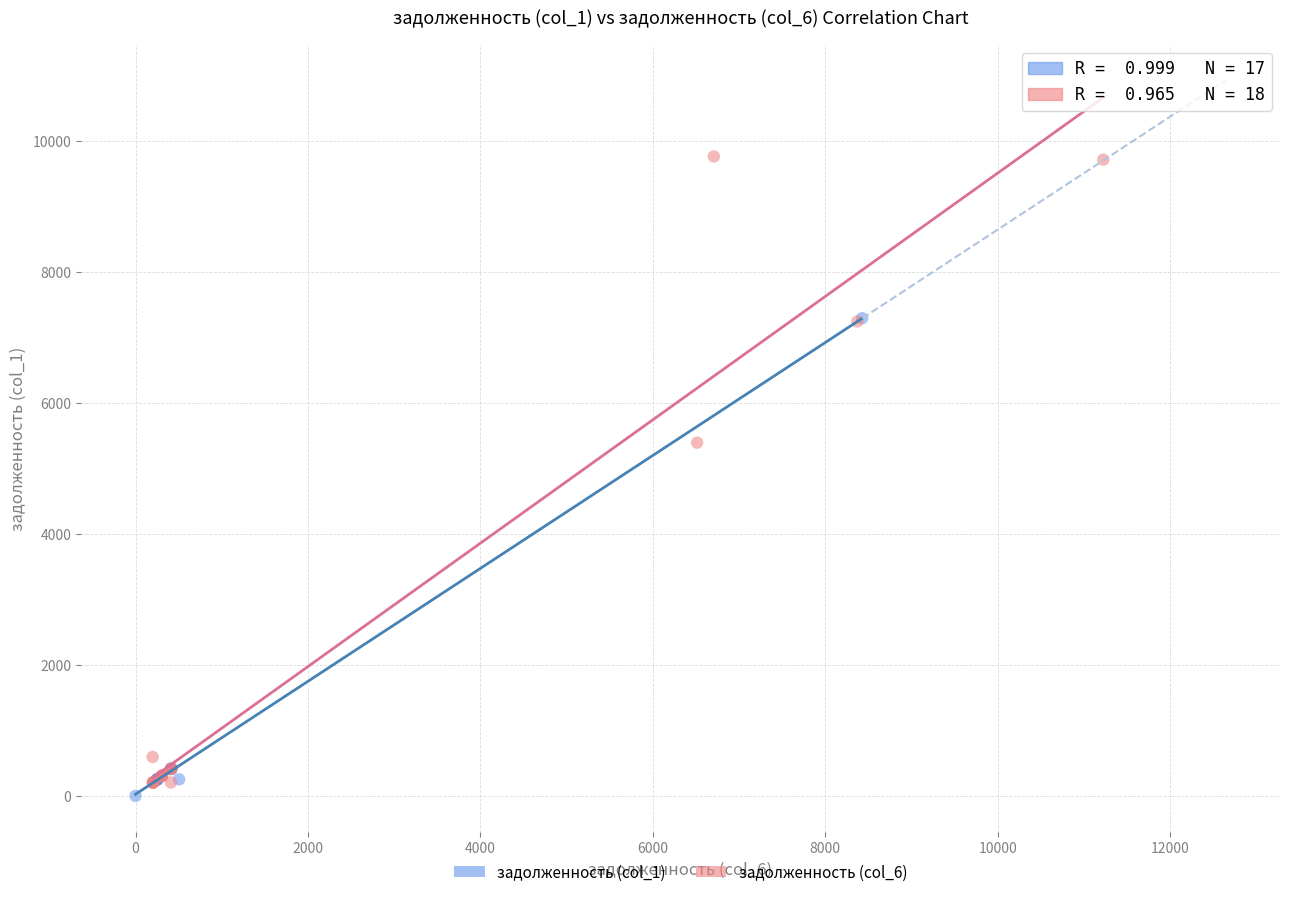

Which series contains the highest Y value?

задолженность (col_6)